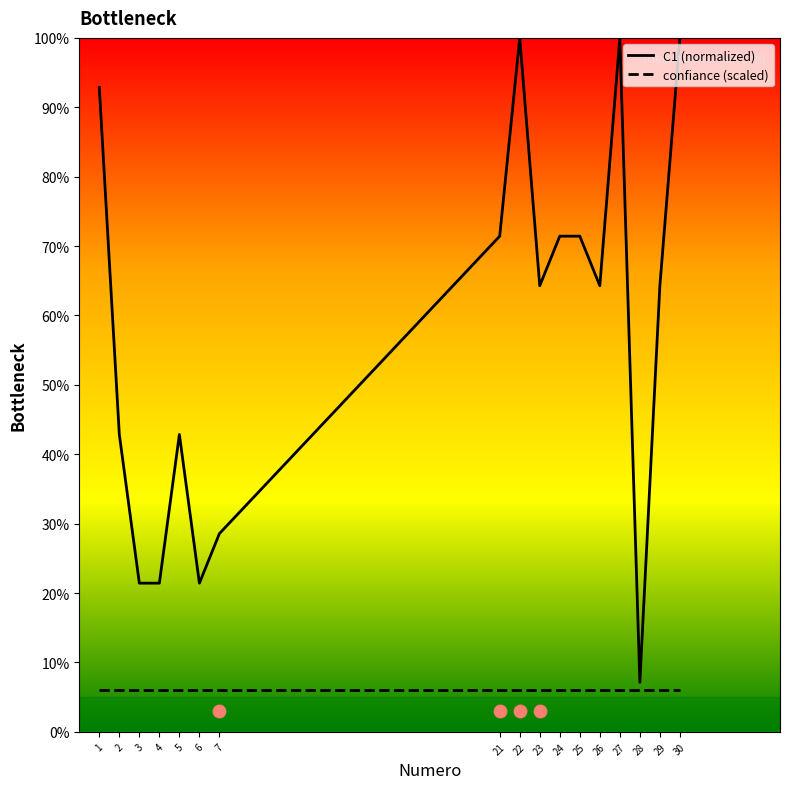

Which series contains the highest Y value?

C1